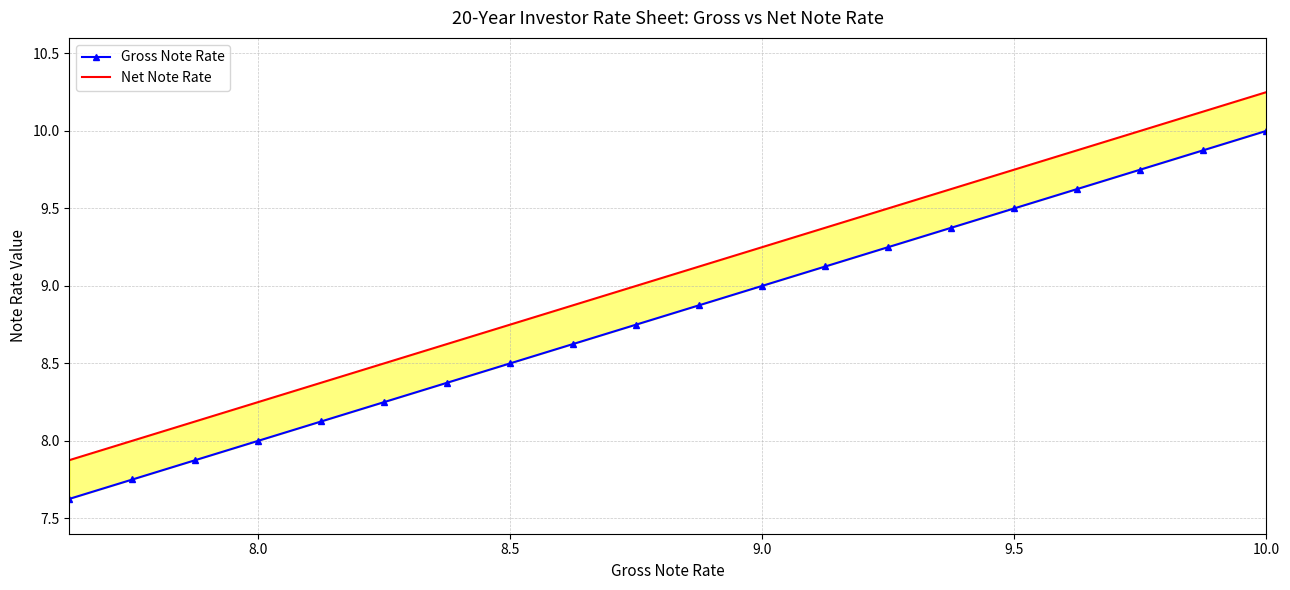

What is the difference between the maximum and minimum values in the Gross Note Rate series?

2.4